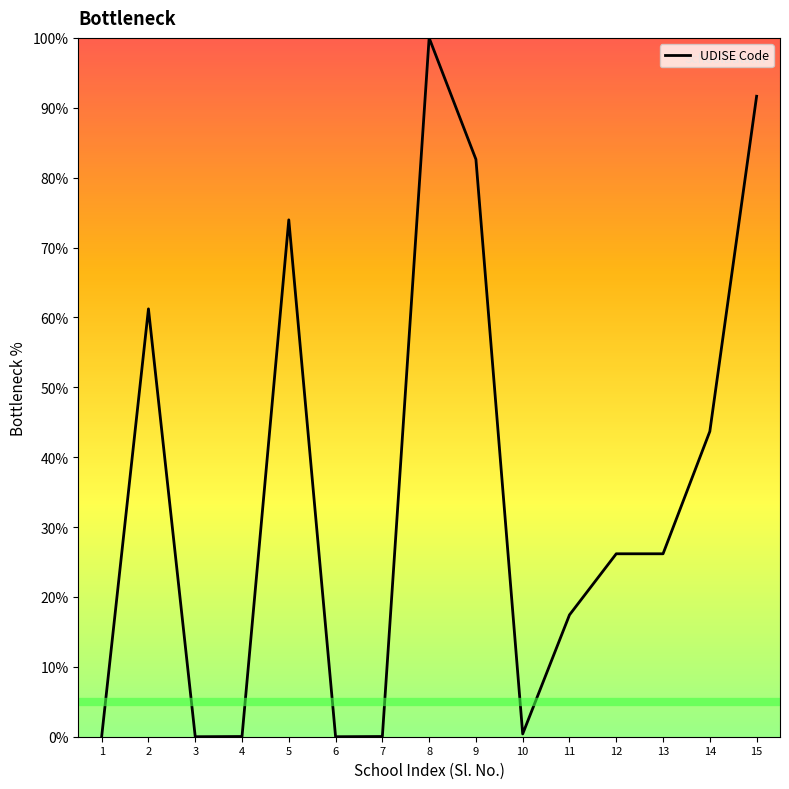

Which has a higher value, 8 or 13?

8